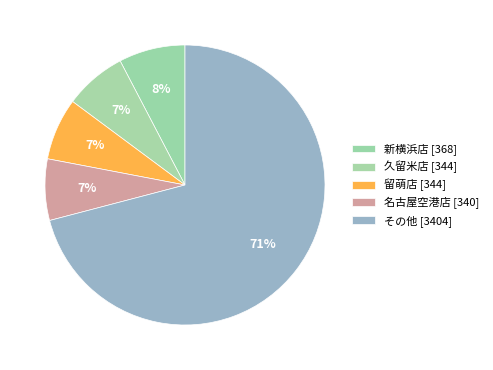

How many segments does this pie chart have?

5